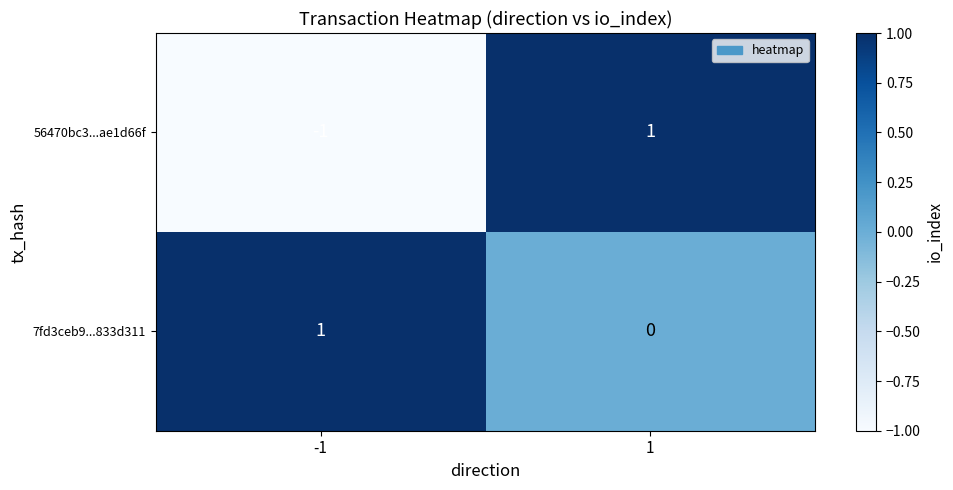

List the labels in order of 7fd3ceb9...833d311 value, smallest first.

1, -1